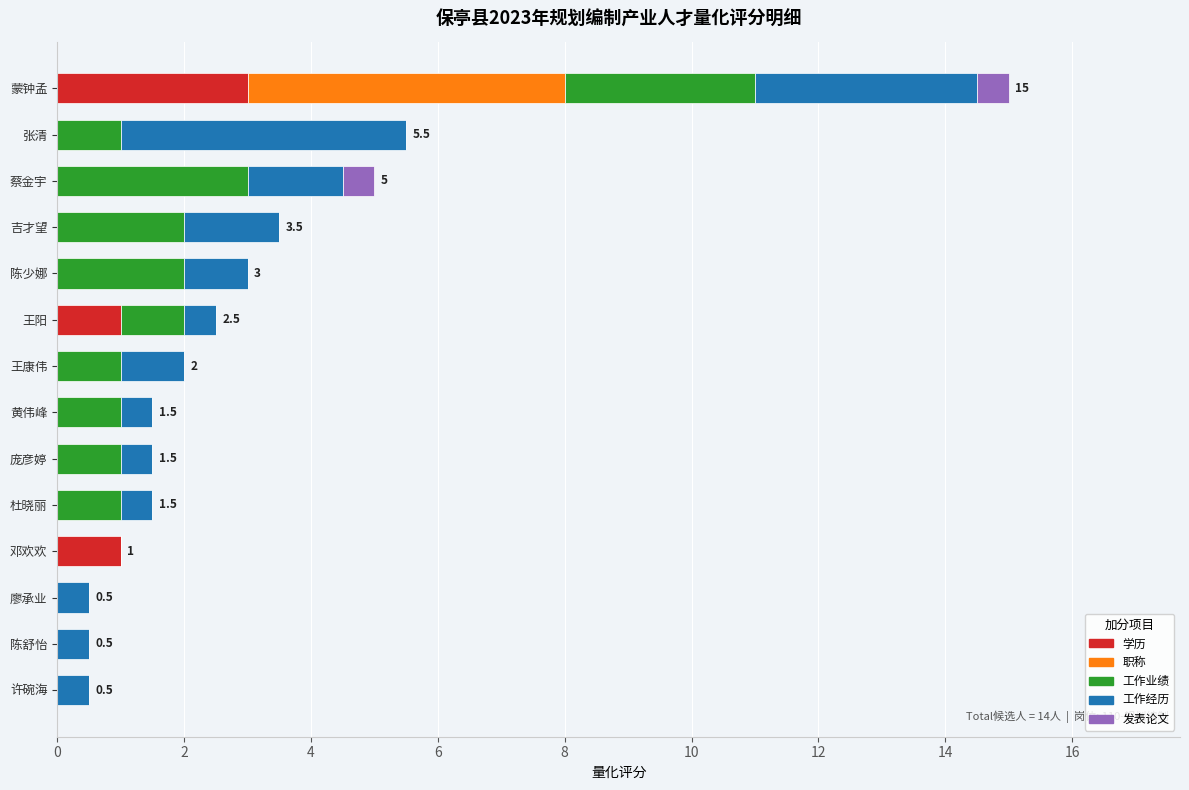

What is the total value across all series at 蒙钟孟?

15.0